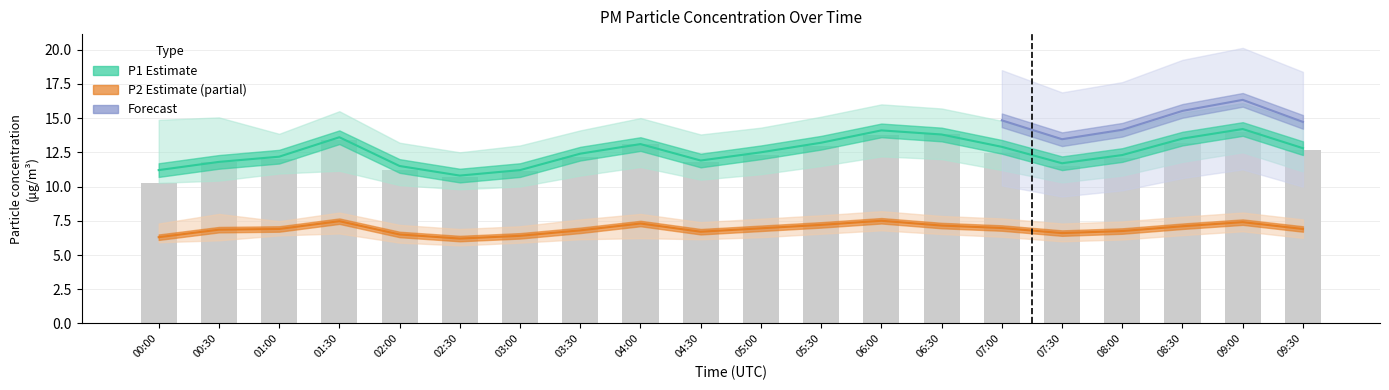

Which series has the largest range (max minus min)?

P1_upper